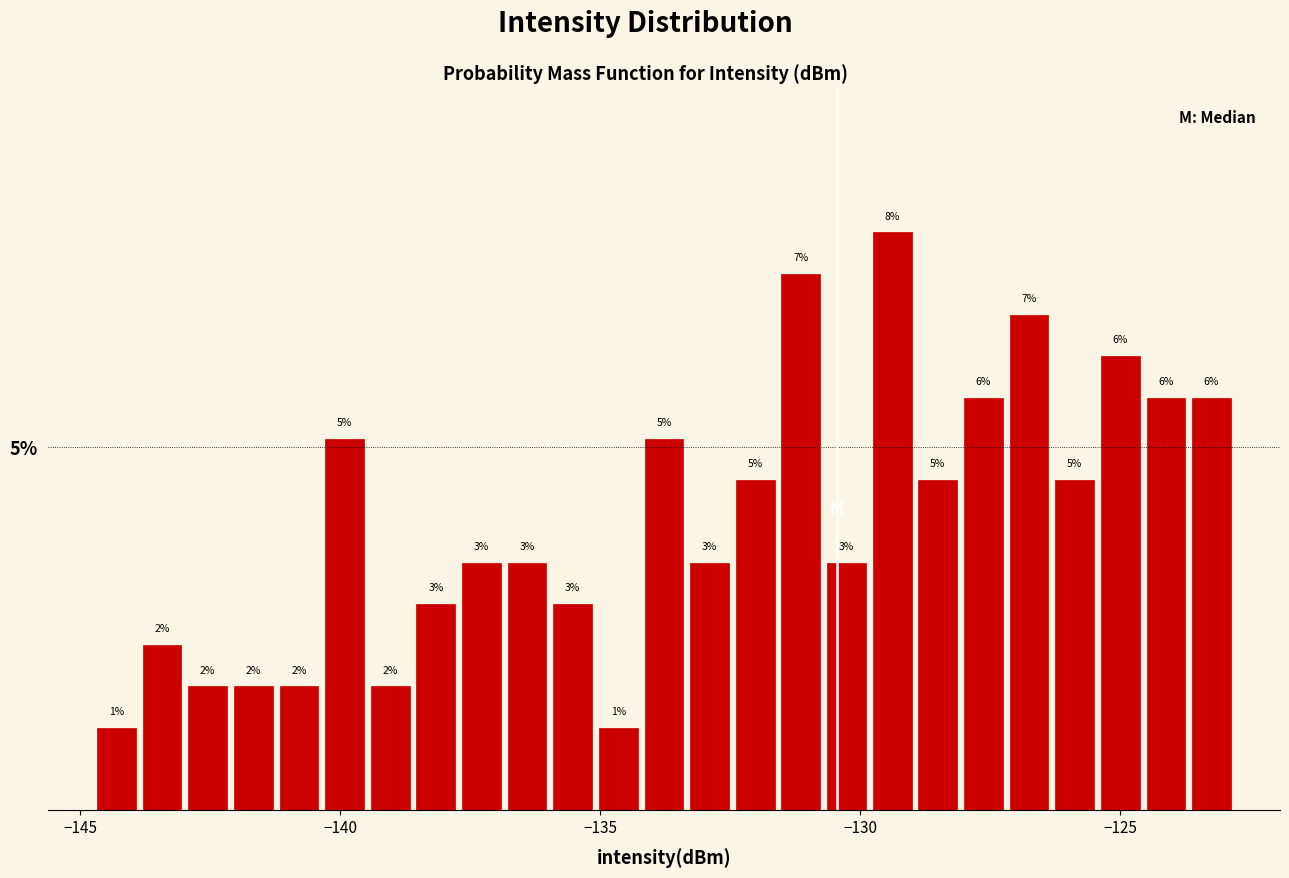

Read against the x-axis, roughly where is the centre of the tallest bar?

-129.5